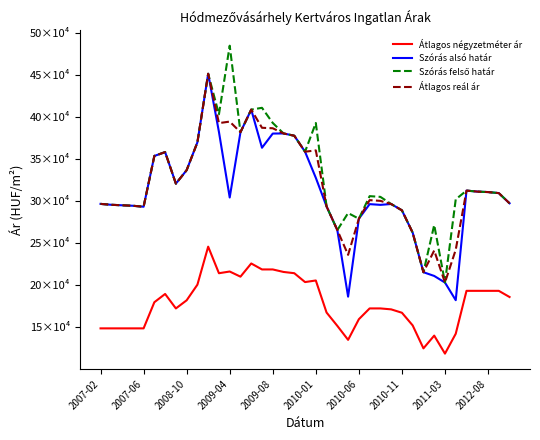

Does the chart display data point markers on the line(s)?

No